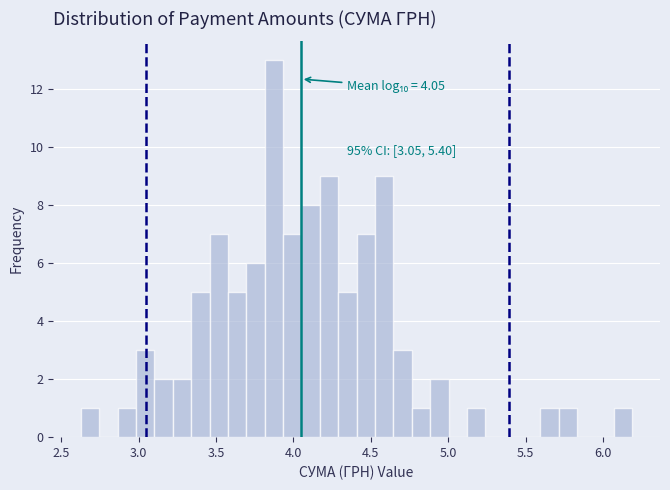

Around what value on the x-axis is the tallest bar? Give the approximate position of its centre, as read against the axis.

3.85